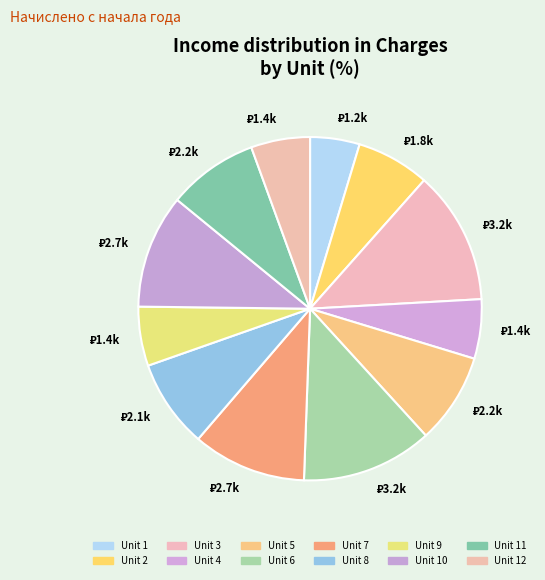

To the nearest percent, what is the difference between the largest and smallest slice percentages?

8%